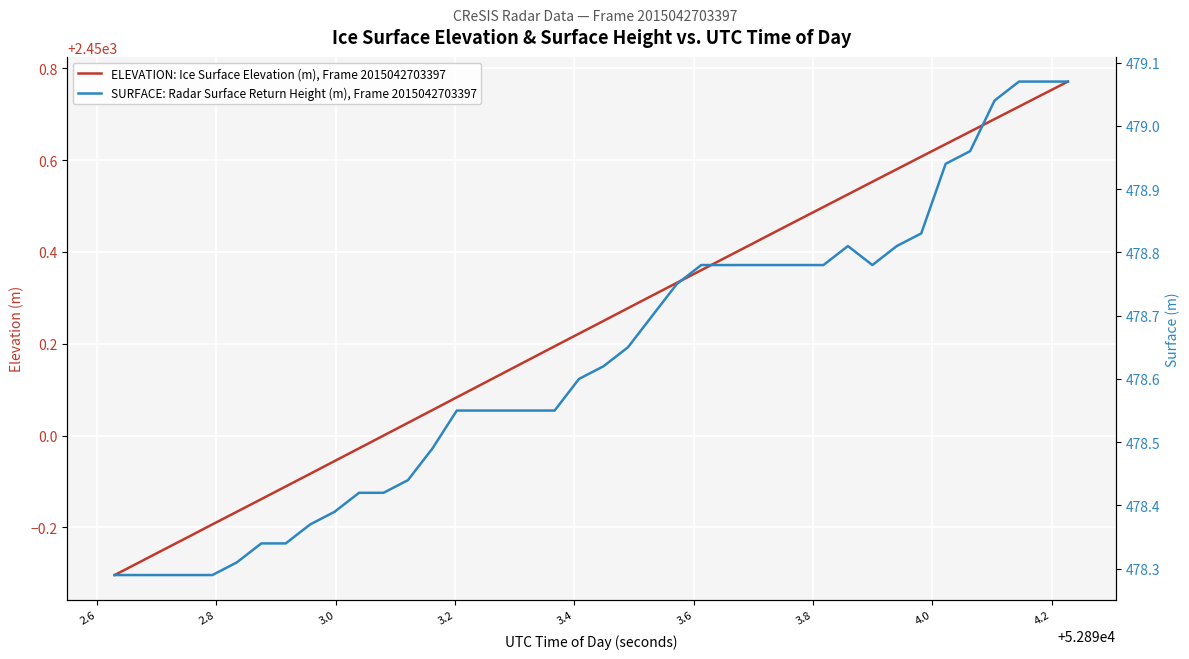

How many categories are shown in the chart?

40